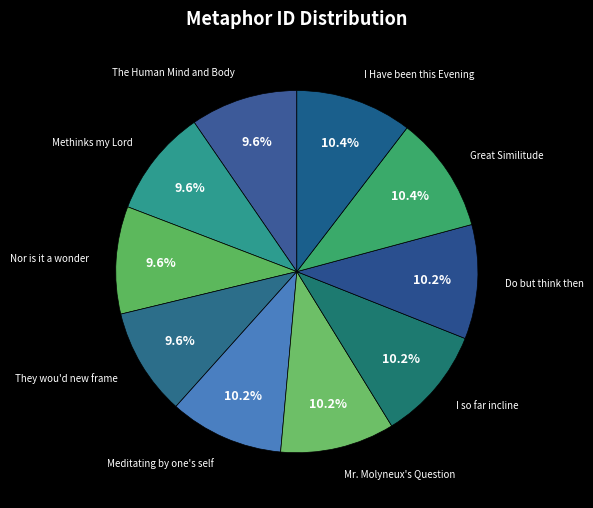

Count the number of slices in the pie.

10